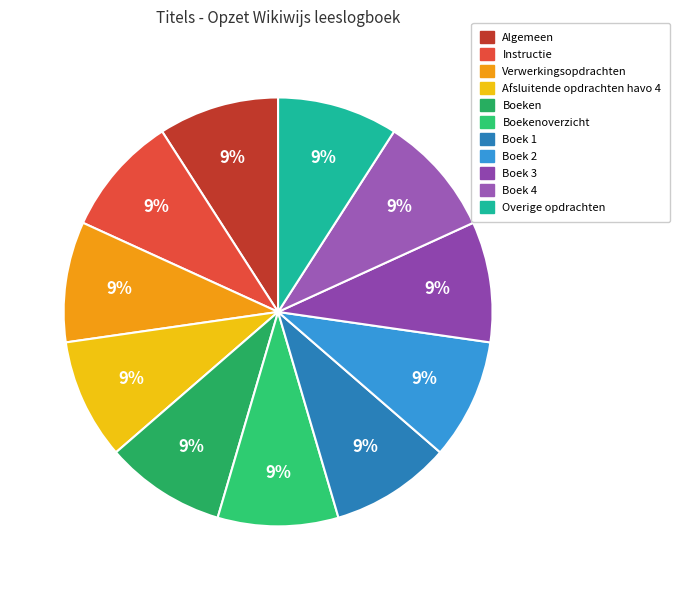

How many segments does this pie chart have?

11